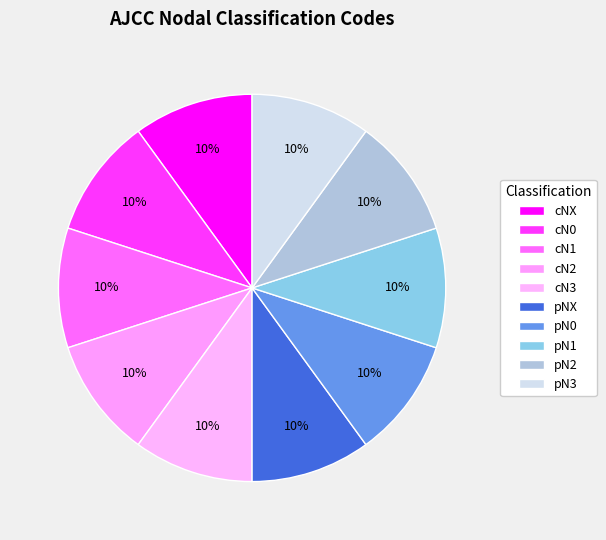

What percentage do cN1 and cN0 together represent?

20.0%